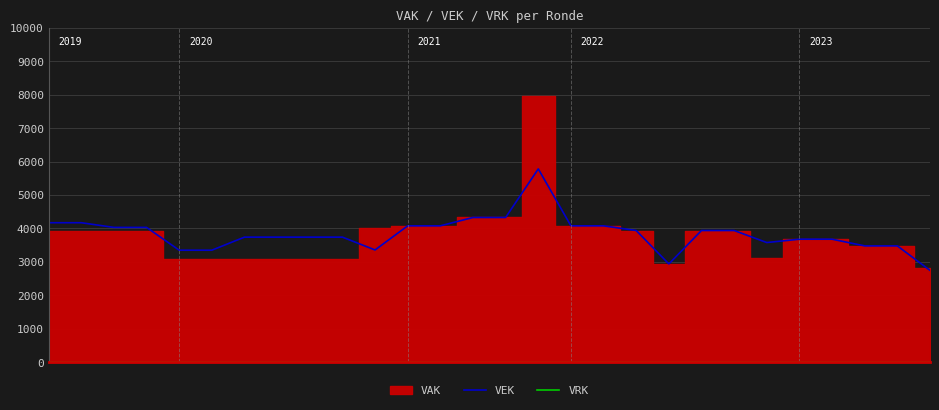

Is the value of VEK at 21 greater than the value of VRK at 16?

Yes